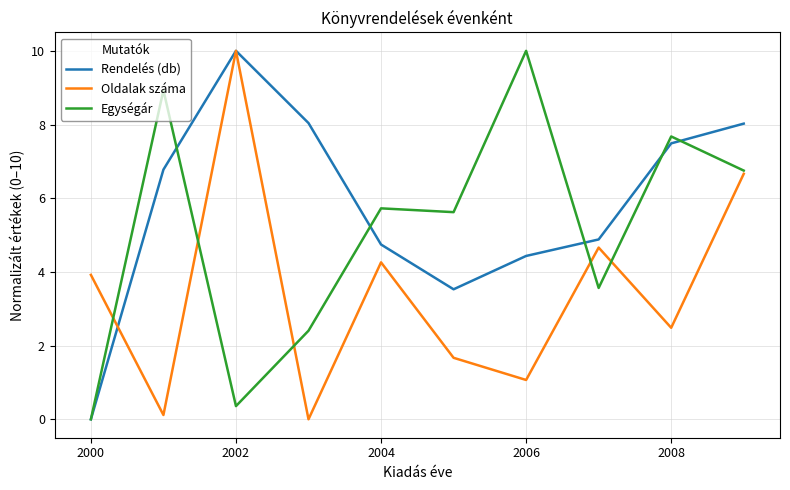

Is this an area chart (filled region under the line)?

No